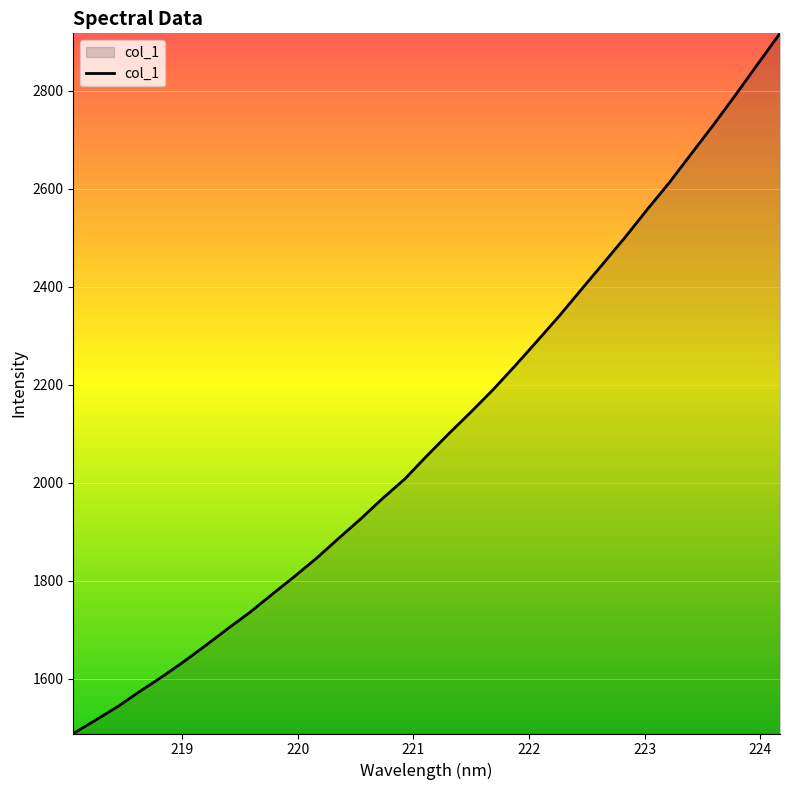

How many lines are shown in the chart?

1